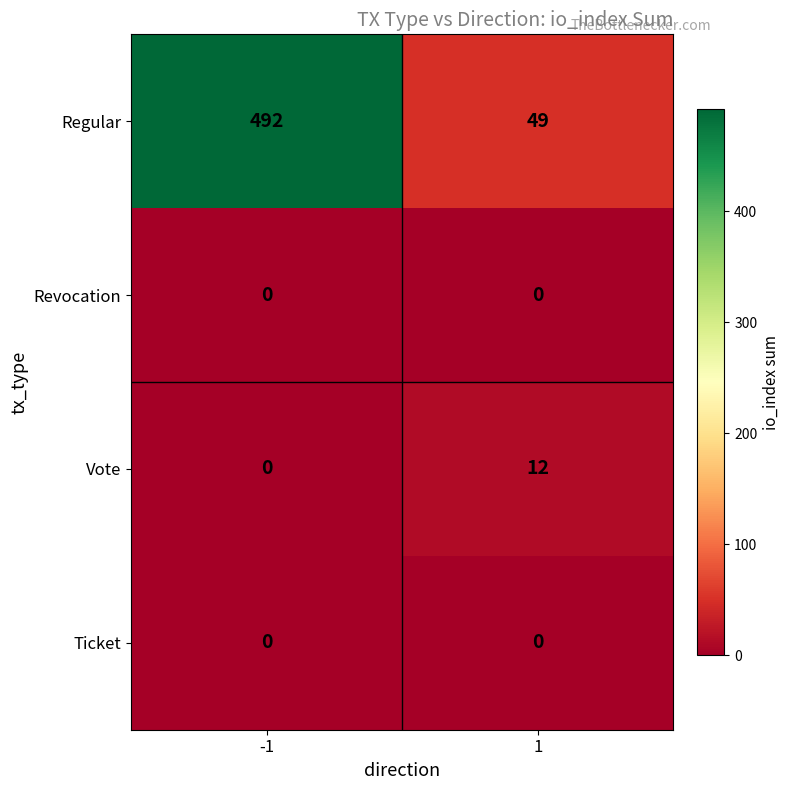

Which series has the widest spread of values?

Regular